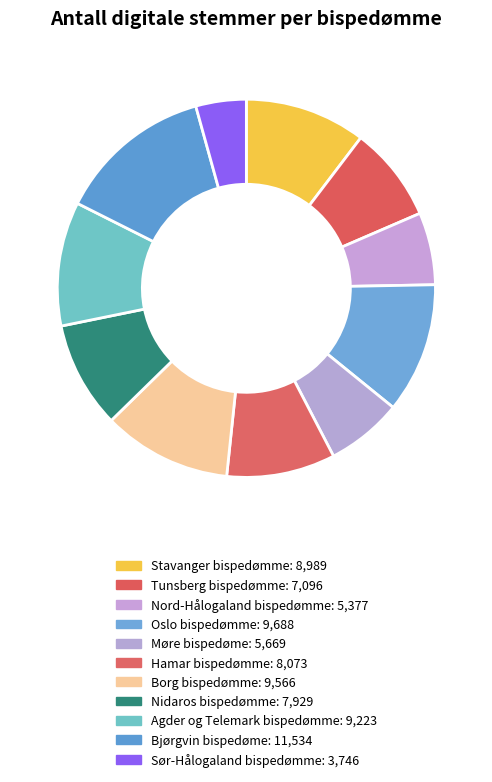

Does Tunsberg bispedømme account for over 50% of the chart?

No